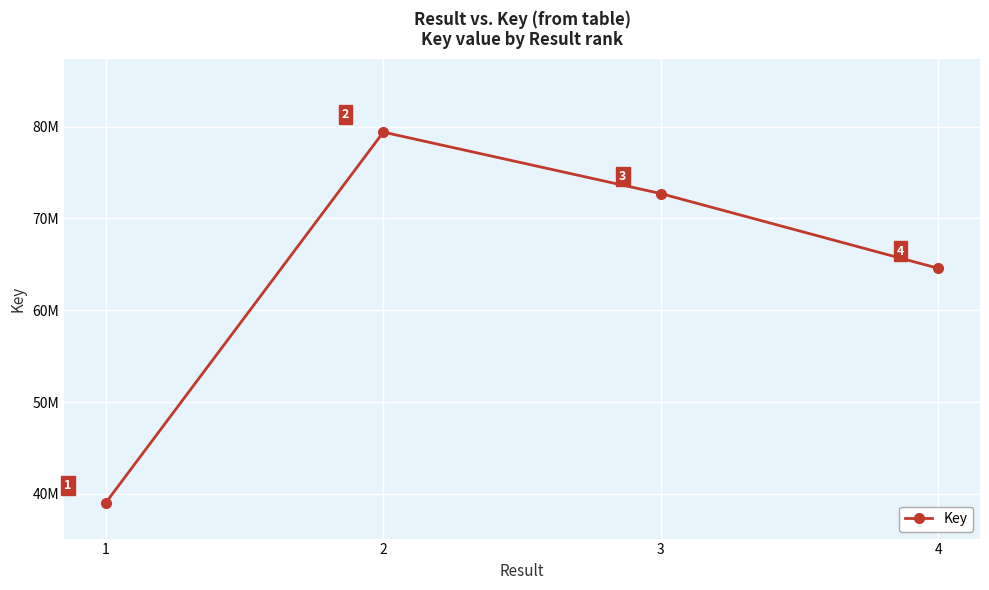

How many interior local peaks (higher than both neighbors) does the data have?

1